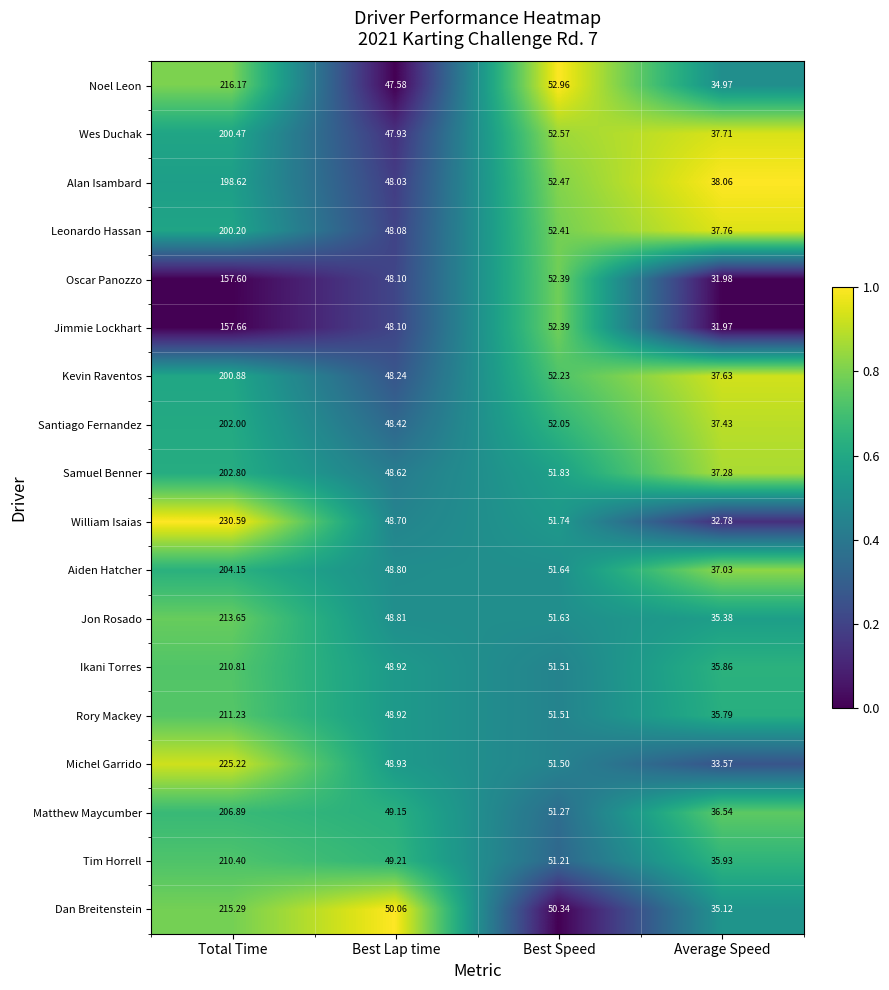

Rank the series by their maximum value, from highest to lowest.

William Isaias, Michel Garrido, Noel Leon, Dan Breitenstein, Jon Rosado, Rory Mackey, Ikani Torres, Tim Horrell, Matthew Maycumber, Aiden Hatcher, Samuel Benner, Santiago Fernandez, Kevin Raventos, Wes Duchak, Leonardo Hassan, Alan Isambard, Jimmie Lockhart, Oscar Panozzo